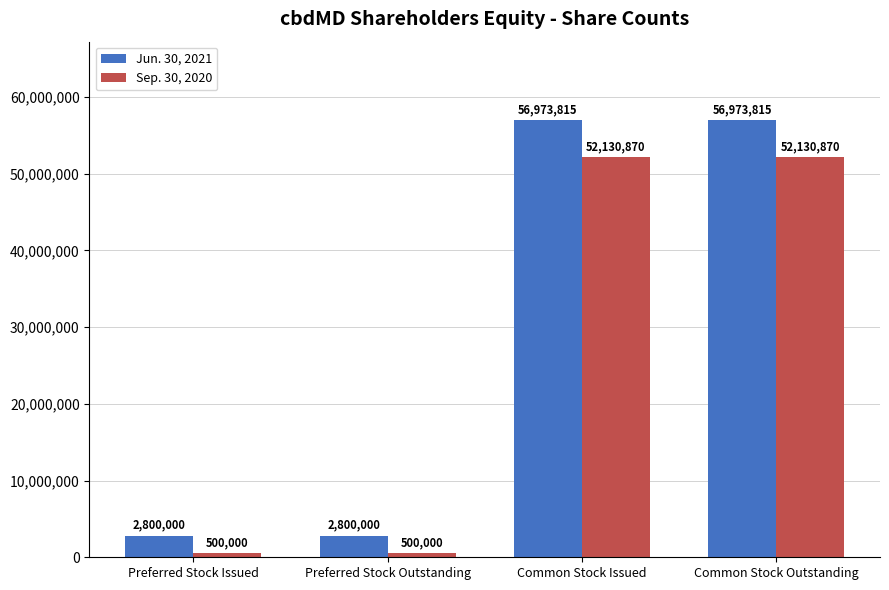

Reading left to right, transcribe all the data shown in this chart.

Jun. 30, 2021: Preferred Stock Issued=2800000	Preferred Stock Outstanding=2800000	Common Stock Issued=56973815	Common Stock Outstanding=56973815
Sep. 30, 2020: Preferred Stock Issued=500000	Preferred Stock Outstanding=500000	Common Stock Issued=52130870	Common Stock Outstanding=52130870